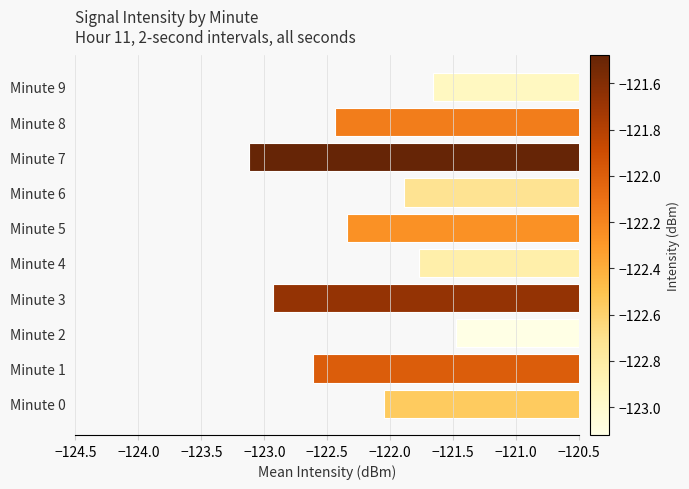

How many bars are there in total?

10